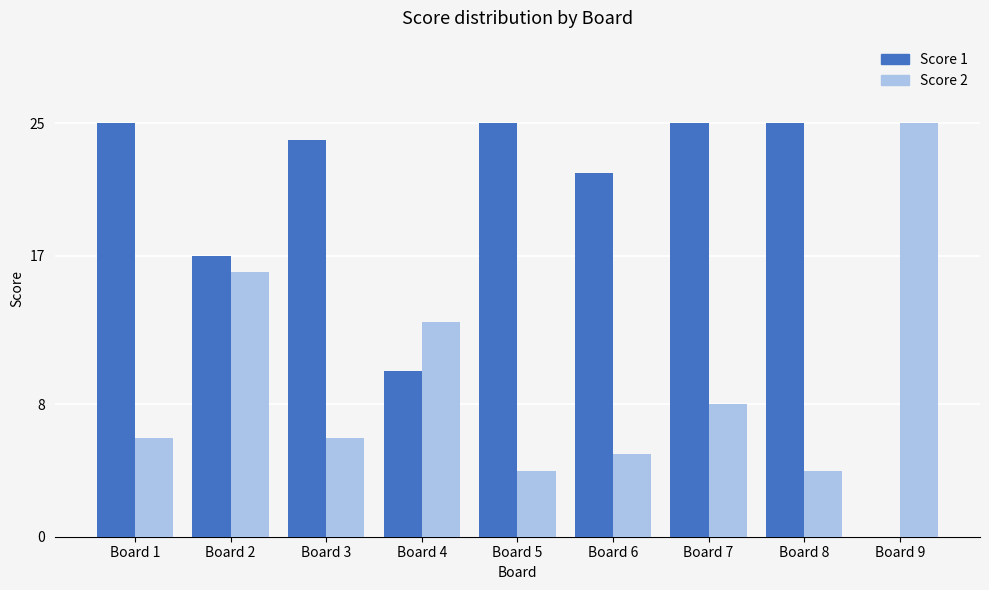

What are all the series names shown in the legend?

Score 1, Score 2